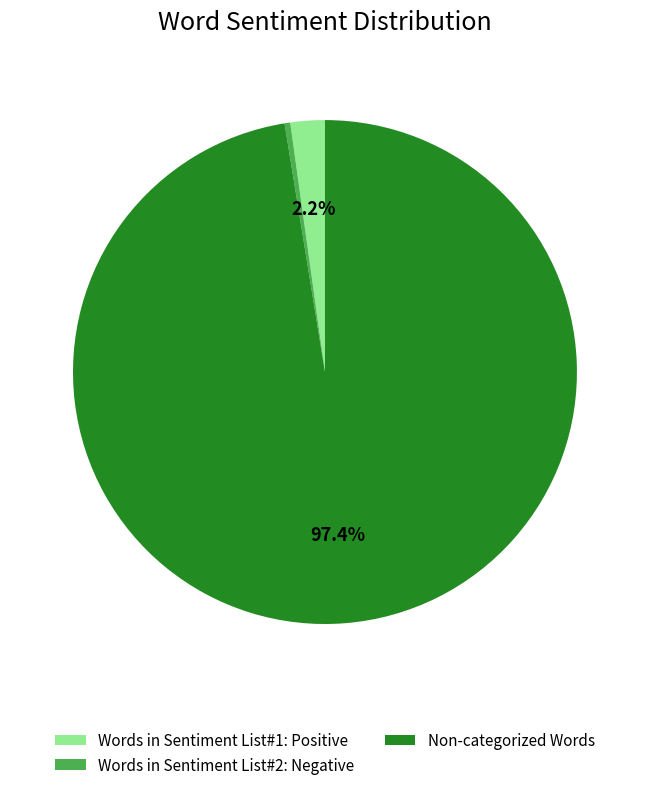

Which slice is the smallest?

Words in Sentiment List#2: Negative